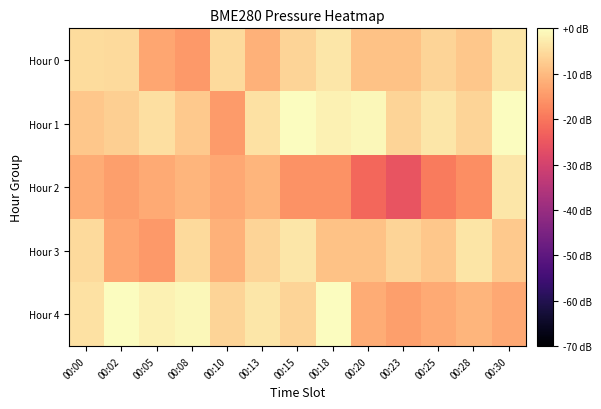

What is the difference between the highest and lowest values at 00:15?

16.1